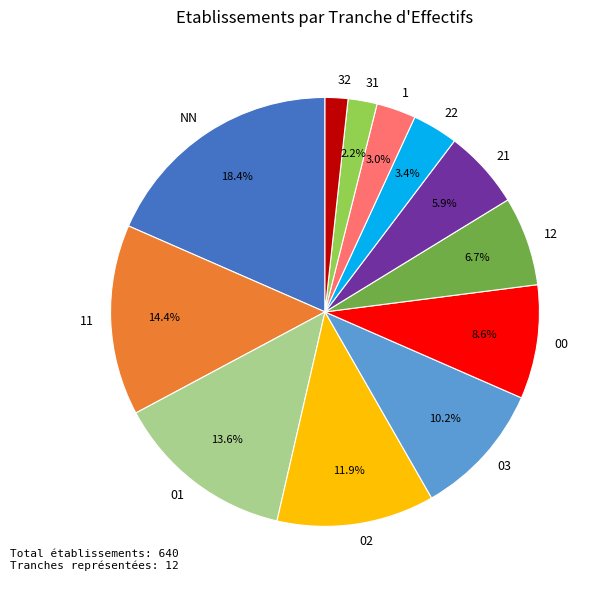

Does any single category account for the majority?

No